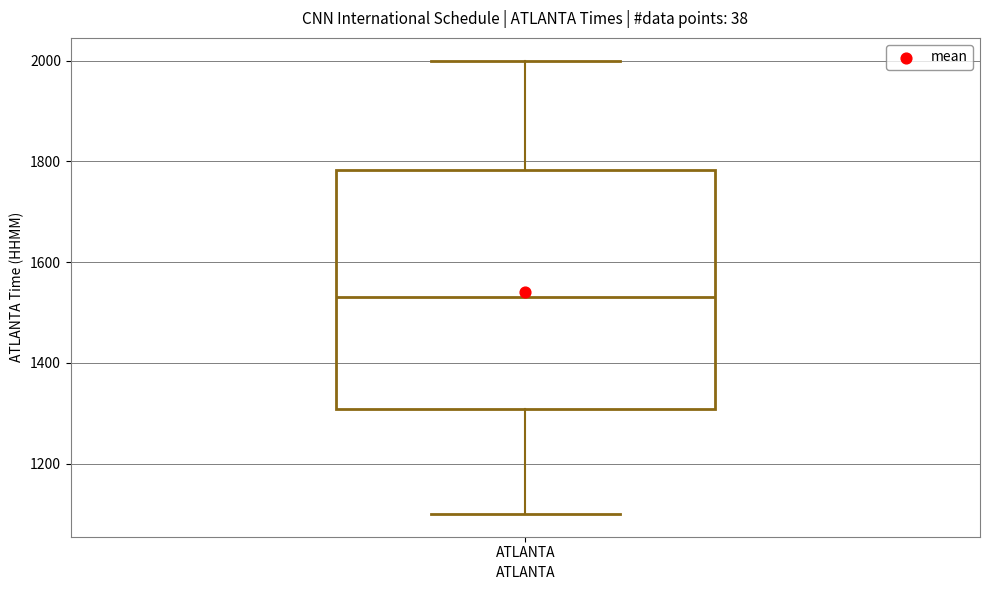

Read this box plot against the y-axis: the position of the median line, the range covered by the box, and the ends of both whiskers. The values are not printed on the chart, so give them approximately, as read against the axis.

median 1540, box 1300 to 1780, whiskers 1100 to 2000